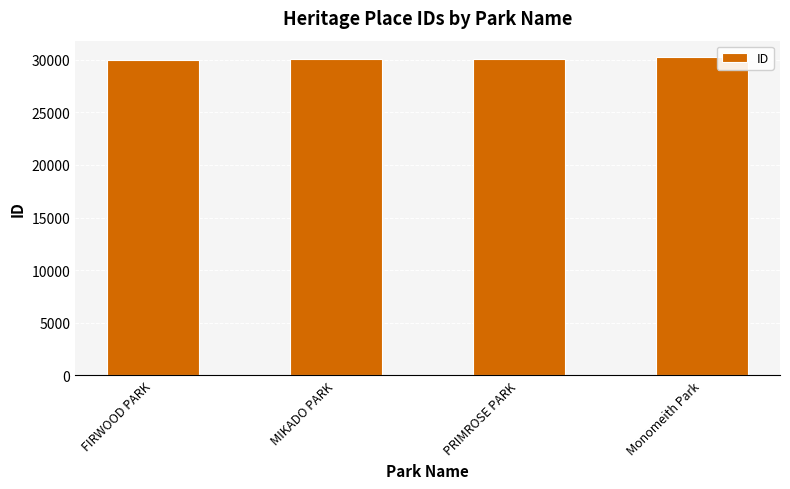

What is the minimum value shown in the chart?

30017